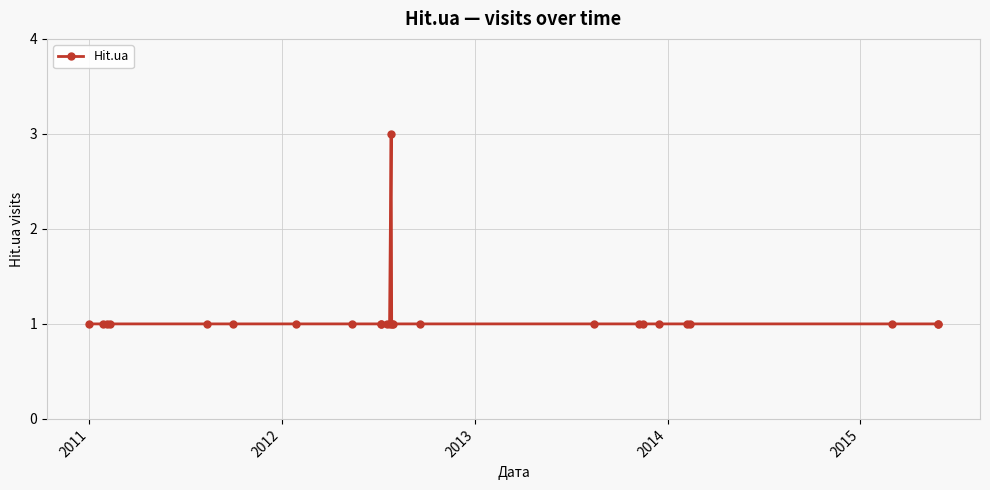

What is the maximum value shown in the chart?

3